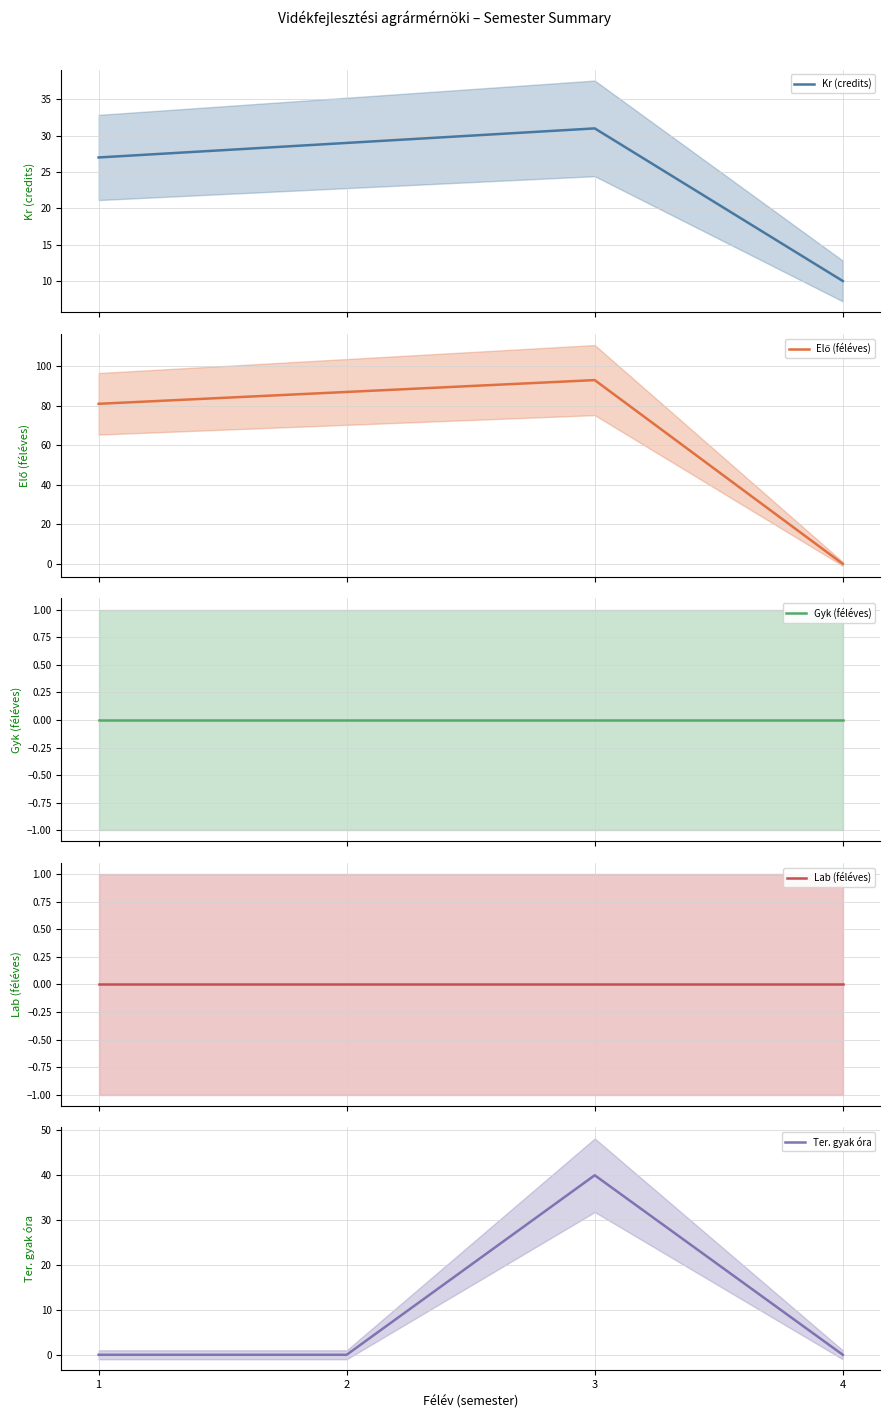

How many data points in Elő (féléves) are above 87?

1